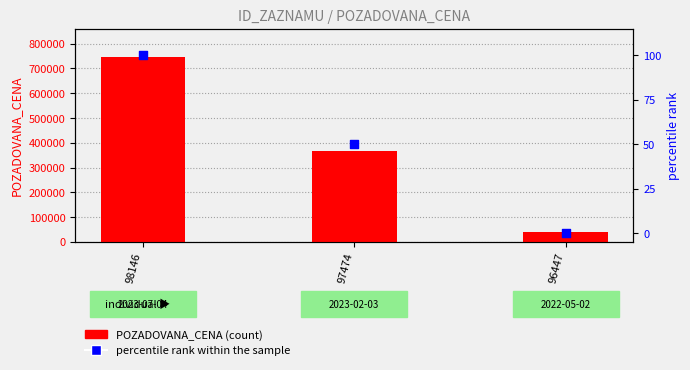

Is the value of POZADOVANA_CENA at 97474 greater than the value of percentile rank within the sample at 98146?

Yes